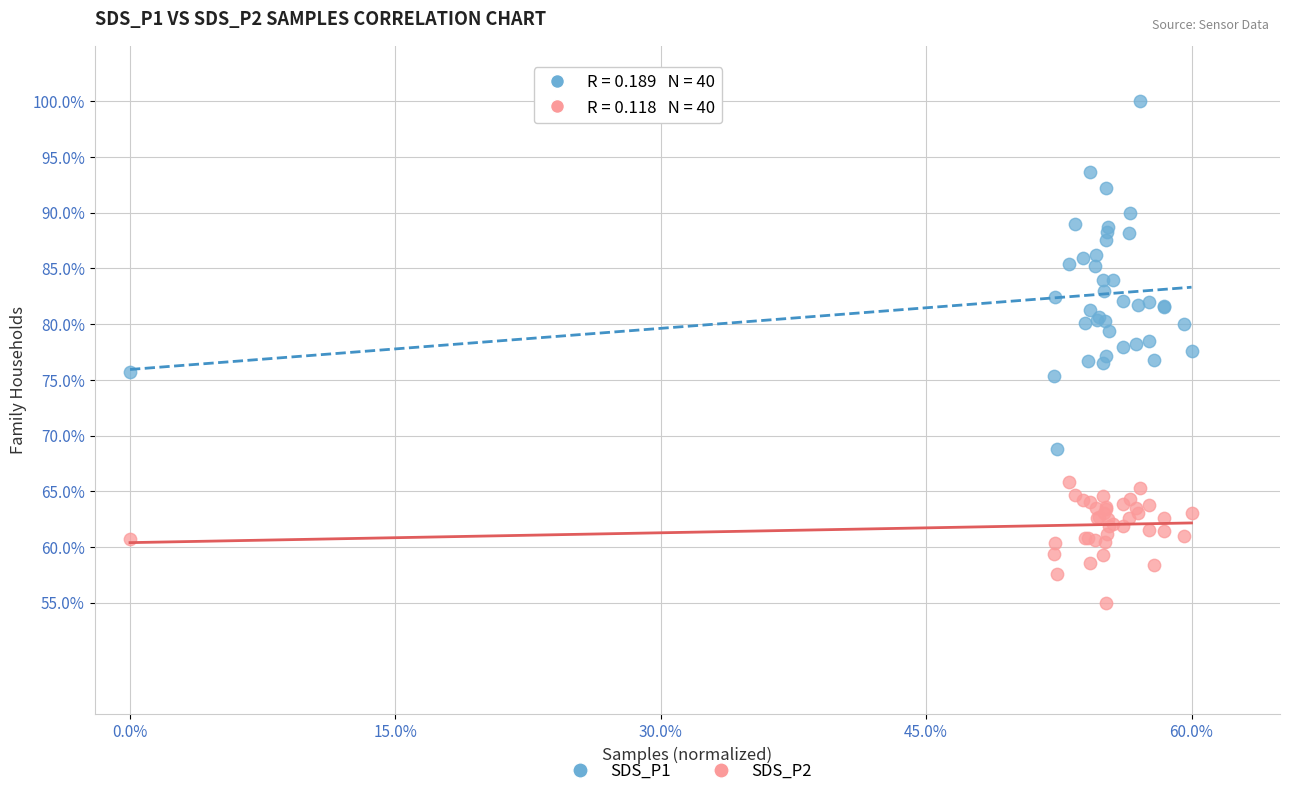

Which series contains the lowest Y value?

SDS_P2